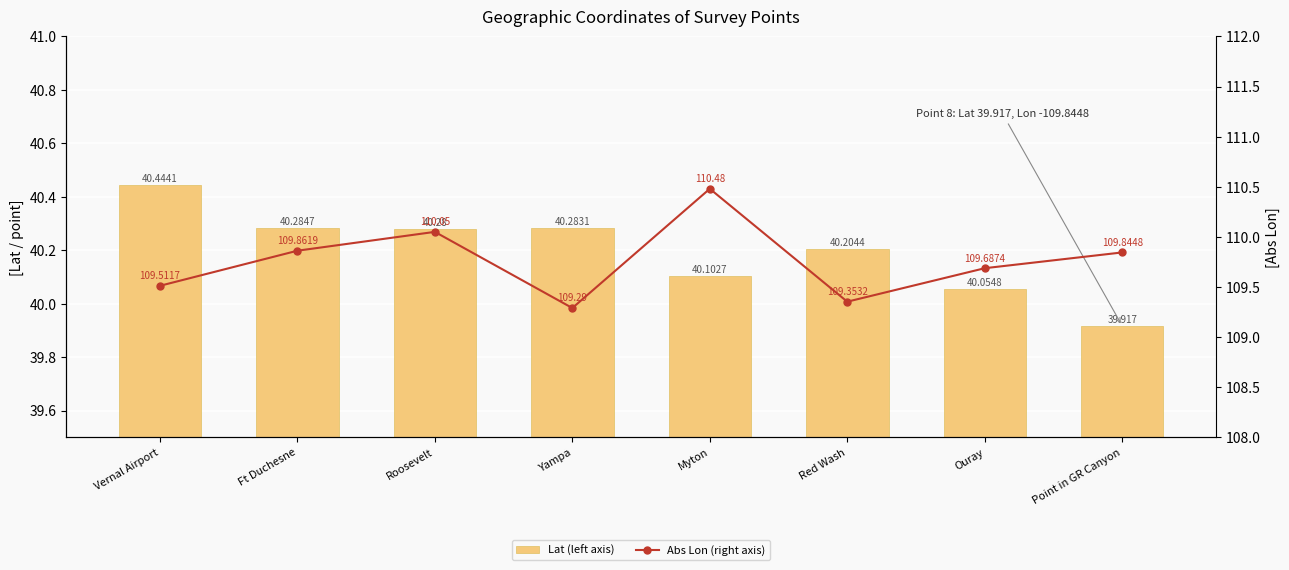

At Point in GR Canyon, list the series in order from largest to smallest.

Abs Lon (right axis), Lat (left axis)